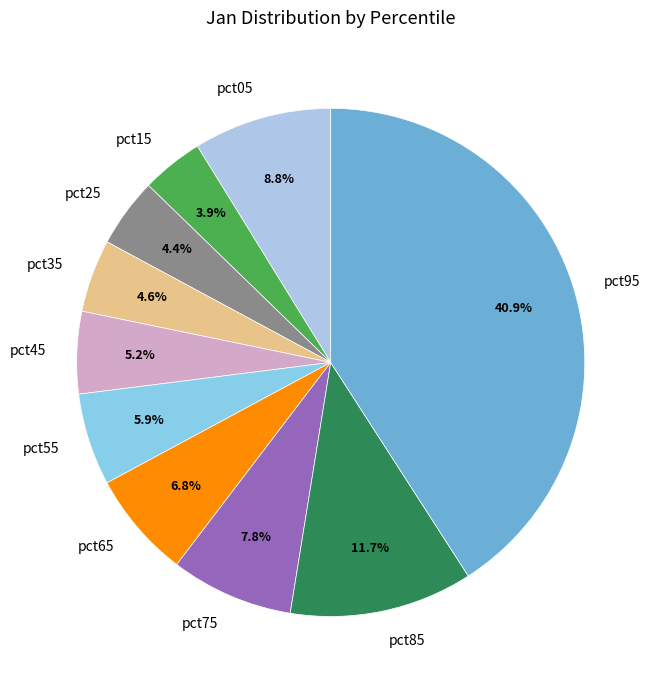

Between pct25 and pct95, which is larger?

pct95